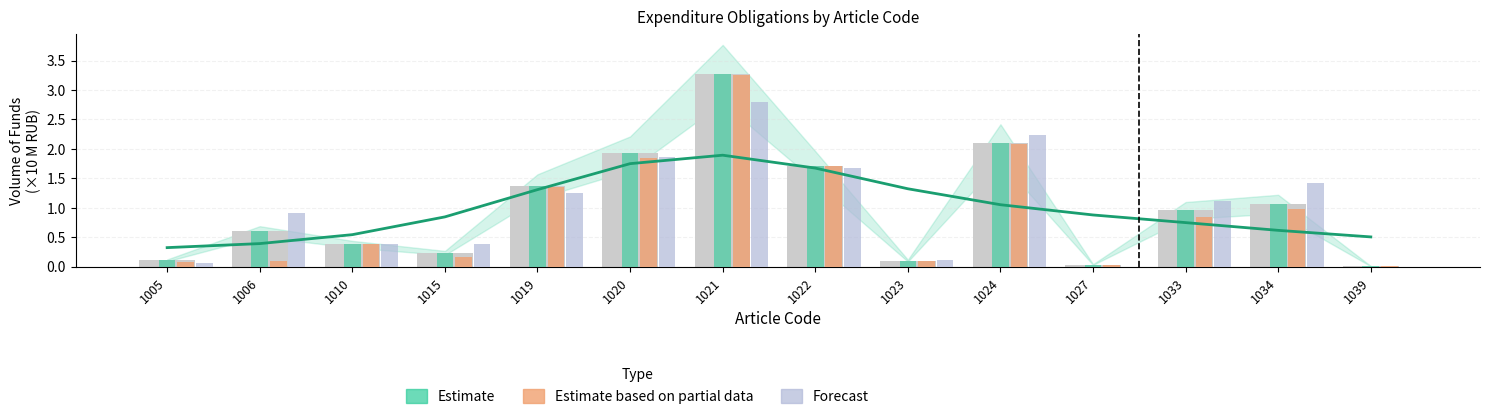

True or false: Estimate based on partial data has a value of 0.2 at 1015.

True